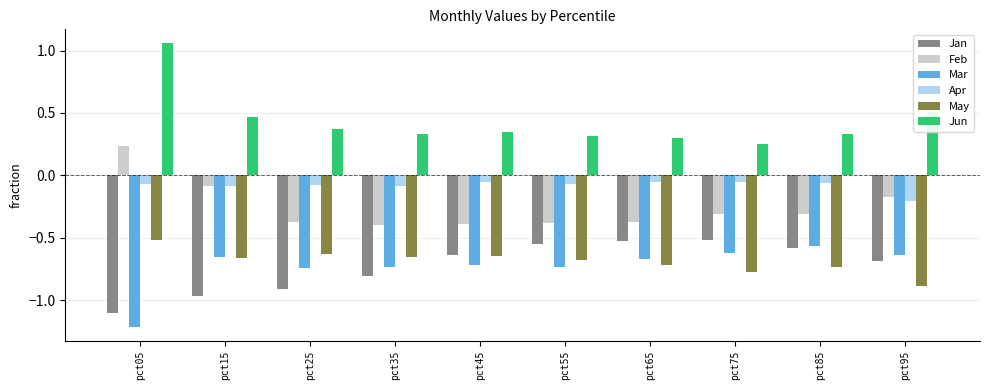

What is the total value across all series at pct05?

-1.6